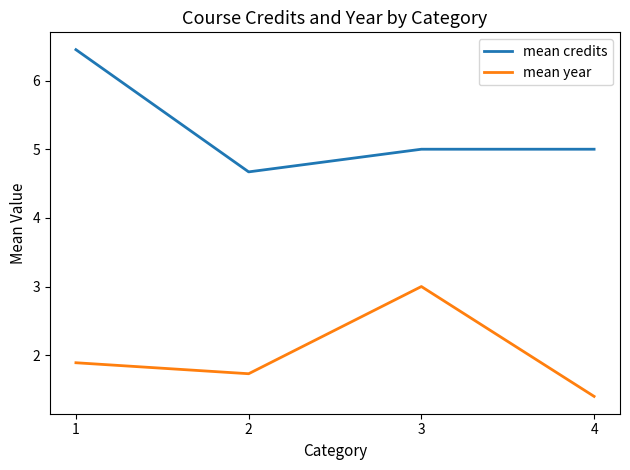

True or false: mean credits and mean year intersect in this chart.

False